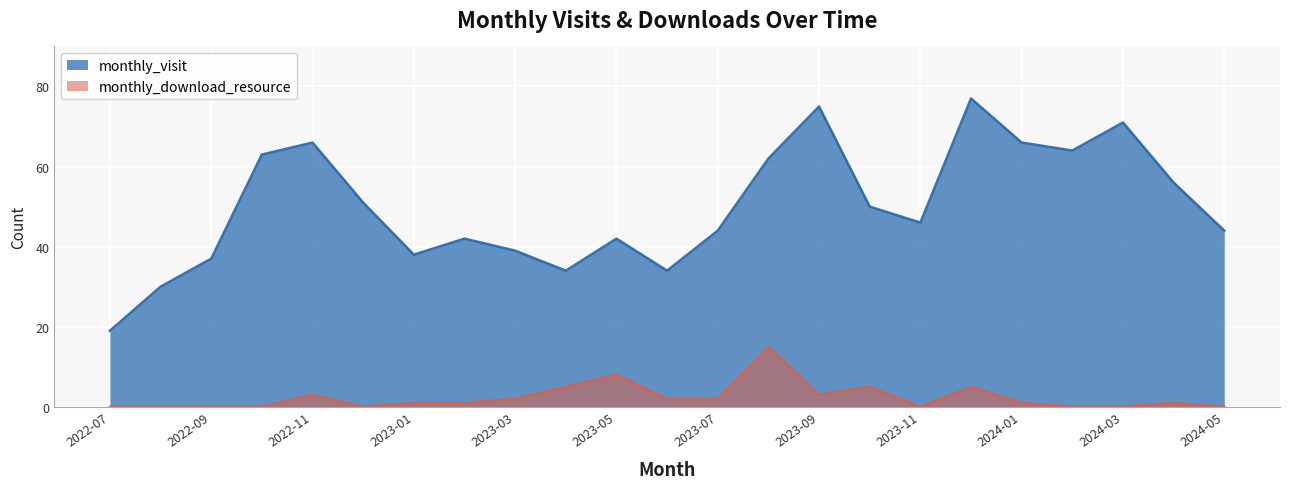

In monthly_download_resource, how many points are lower than both neighbors (excluding endpoints)?

3